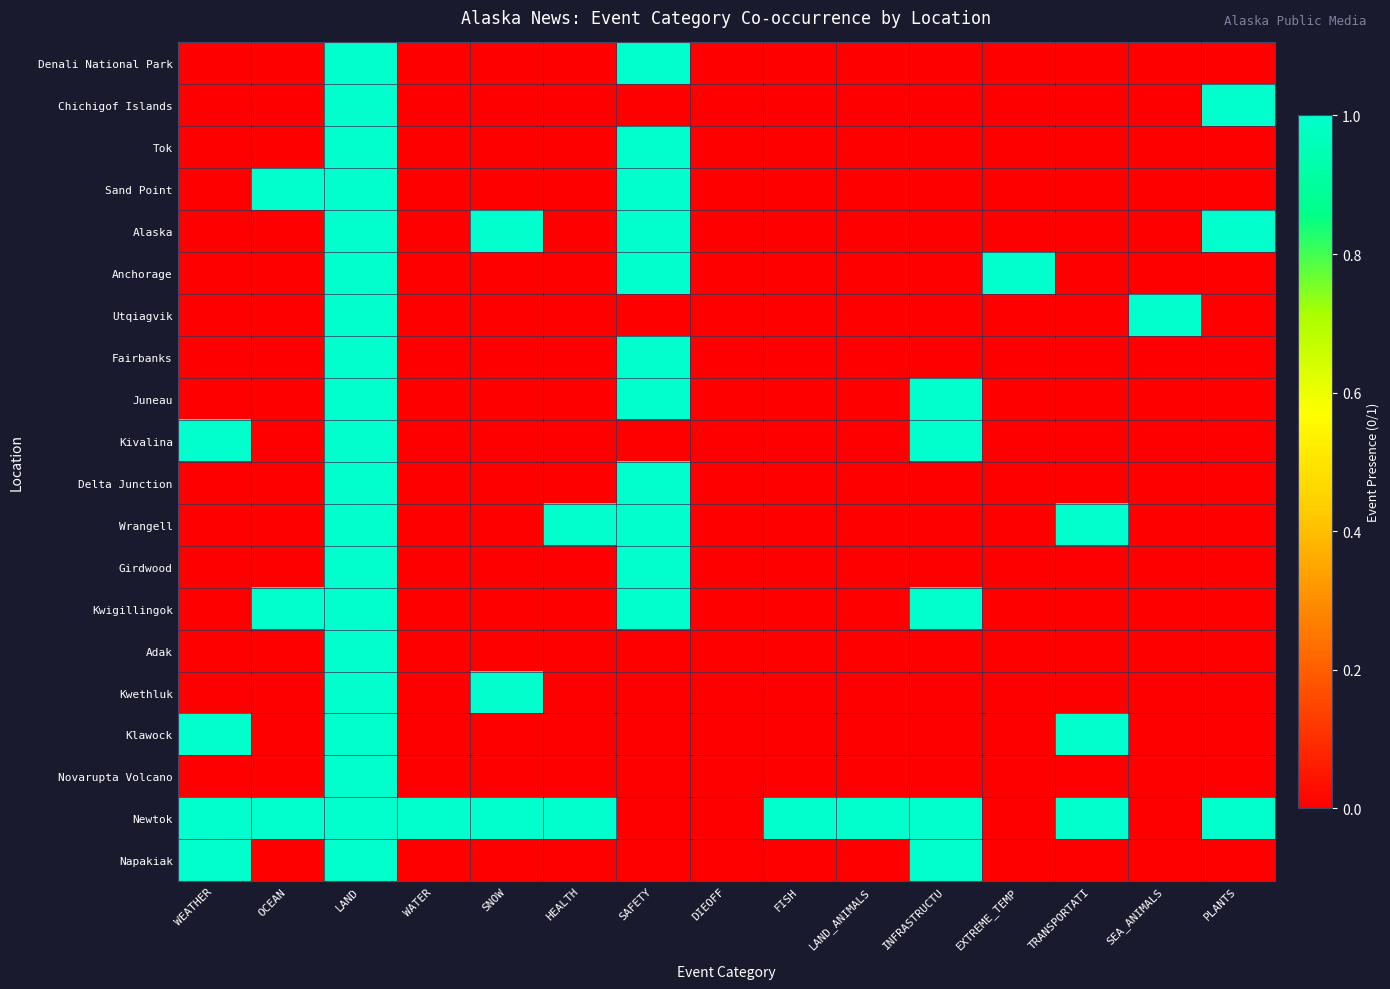

Reading left to right, list all the values displayed in this chart.

Denali National Park: WEATHER=0	OCEAN=0	LAND=1	WATER=0	SNOW=0	HEALTH=0	SAFETY=1	DIEOFF=0	FISH=0	LAND_ANIMALS=0	INFRASTRUCTU=0	EXTREME_TEMP=0	TRANSPORTATI=0	SEA_ANIMALS=0	PLANTS=0
Chichigof Islands: WEATHER=0	OCEAN=0	LAND=1	WATER=0	SNOW=0	HEALTH=0	SAFETY=0	DIEOFF=0	FISH=0	LAND_ANIMALS=0	INFRASTRUCTU=0	EXTREME_TEMP=0	TRANSPORTATI=0	SEA_ANIMALS=0	PLANTS=1
Tok: WEATHER=0	OCEAN=0	LAND=1	WATER=0	SNOW=0	HEALTH=0	SAFETY=1	DIEOFF=0	FISH=0	LAND_ANIMALS=0	INFRASTRUCTU=0	EXTREME_TEMP=0	TRANSPORTATI=0	SEA_ANIMALS=0	PLANTS=0
Sand Point: WEATHER=0	OCEAN=1	LAND=1	WATER=0	SNOW=0	HEALTH=0	SAFETY=1	DIEOFF=0	FISH=0	LAND_ANIMALS=0	INFRASTRUCTU=0	EXTREME_TEMP=0	TRANSPORTATI=0	SEA_ANIMALS=0	PLANTS=0
Alaska: WEATHER=0	OCEAN=0	LAND=1	WATER=0	SNOW=1	HEALTH=0	SAFETY=1	DIEOFF=0	FISH=0	LAND_ANIMALS=0	INFRASTRUCTU=0	EXTREME_TEMP=0	TRANSPORTATI=0	SEA_ANIMALS=0	PLANTS=1
Anchorage: WEATHER=0	OCEAN=0	LAND=1	WATER=0	SNOW=0	HEALTH=0	SAFETY=1	DIEOFF=0	FISH=0	LAND_ANIMALS=0	INFRASTRUCTU=0	EXTREME_TEMP=1	TRANSPORTATI=0	SEA_ANIMALS=0	PLANTS=0
Utqiagvik: WEATHER=0	OCEAN=0	LAND=1	WATER=0	SNOW=0	HEALTH=0	SAFETY=0	DIEOFF=0	FISH=0	LAND_ANIMALS=0	INFRASTRUCTU=0	EXTREME_TEMP=0	TRANSPORTATI=0	SEA_ANIMALS=1	PLANTS=0
Fairbanks: WEATHER=0	OCEAN=0	LAND=1	WATER=0	SNOW=0	HEALTH=0	SAFETY=1	DIEOFF=0	FISH=0	LAND_ANIMALS=0	INFRASTRUCTU=0	EXTREME_TEMP=0	TRANSPORTATI=0	SEA_ANIMALS=0	PLANTS=0
Juneau: WEATHER=0	OCEAN=0	LAND=1	WATER=0	SNOW=0	HEALTH=0	SAFETY=1	DIEOFF=0	FISH=0	LAND_ANIMALS=0	INFRASTRUCTU=1	EXTREME_TEMP=0	TRANSPORTATI=0	SEA_ANIMALS=0	PLANTS=0
Kivalina: WEATHER=1	OCEAN=0	LAND=1	WATER=0	SNOW=0	HEALTH=0	SAFETY=0	DIEOFF=0	FISH=0	LAND_ANIMALS=0	INFRASTRUCTU=1	EXTREME_TEMP=0	TRANSPORTATI=0	SEA_ANIMALS=0	PLANTS=0
Delta Junction: WEATHER=0	OCEAN=0	LAND=1	WATER=0	SNOW=0	HEALTH=0	SAFETY=1	DIEOFF=0	FISH=0	LAND_ANIMALS=0	INFRASTRUCTU=0	EXTREME_TEMP=0	TRANSPORTATI=0	SEA_ANIMALS=0	PLANTS=0
Wrangell: WEATHER=0	OCEAN=0	LAND=1	WATER=0	SNOW=0	HEALTH=1	SAFETY=1	DIEOFF=0	FISH=0	LAND_ANIMALS=0	INFRASTRUCTU=0	EXTREME_TEMP=0	TRANSPORTATI=1	SEA_ANIMALS=0	PLANTS=0
Girdwood: WEATHER=0	OCEAN=0	LAND=1	WATER=0	SNOW=0	HEALTH=0	SAFETY=1	DIEOFF=0	FISH=0	LAND_ANIMALS=0	INFRASTRUCTU=0	EXTREME_TEMP=0	TRANSPORTATI=0	SEA_ANIMALS=0	PLANTS=0
Kwigillingok: WEATHER=0	OCEAN=1	LAND=1	WATER=0	SNOW=0	HEALTH=0	SAFETY=1	DIEOFF=0	FISH=0	LAND_ANIMALS=0	INFRASTRUCTU=1	EXTREME_TEMP=0	TRANSPORTATI=0	SEA_ANIMALS=0	PLANTS=0
Adak: WEATHER=0	OCEAN=0	LAND=1	WATER=0	SNOW=0	HEALTH=0	SAFETY=0	DIEOFF=0	FISH=0	LAND_ANIMALS=0	INFRASTRUCTU=0	EXTREME_TEMP=0	TRANSPORTATI=0	SEA_ANIMALS=0	PLANTS=0
Kwethluk: WEATHER=0	OCEAN=0	LAND=1	WATER=0	SNOW=1	HEALTH=0	SAFETY=0	DIEOFF=0	FISH=0	LAND_ANIMALS=0	INFRASTRUCTU=0	EXTREME_TEMP=0	TRANSPORTATI=0	SEA_ANIMALS=0	PLANTS=0
Klawock: WEATHER=1	OCEAN=0	LAND=1	WATER=0	SNOW=0	HEALTH=0	SAFETY=0	DIEOFF=0	FISH=0	LAND_ANIMALS=0	INFRASTRUCTU=0	EXTREME_TEMP=0	TRANSPORTATI=1	SEA_ANIMALS=0	PLANTS=0
Novarupta Volcano: WEATHER=0	OCEAN=0	LAND=1	WATER=0	SNOW=0	HEALTH=0	SAFETY=0	DIEOFF=0	FISH=0	LAND_ANIMALS=0	INFRASTRUCTU=0	EXTREME_TEMP=0	TRANSPORTATI=0	SEA_ANIMALS=0	PLANTS=0
Newtok: WEATHER=1	OCEAN=1	LAND=1	WATER=1	SNOW=1	HEALTH=1	SAFETY=0	DIEOFF=0	FISH=1	LAND_ANIMALS=1	INFRASTRUCTU=1	EXTREME_TEMP=0	TRANSPORTATI=1	SEA_ANIMALS=0	PLANTS=1
Napakiak: WEATHER=1	OCEAN=0	LAND=1	WATER=0	SNOW=0	HEALTH=0	SAFETY=0	DIEOFF=0	FISH=0	LAND_ANIMALS=0	INFRASTRUCTU=1	EXTREME_TEMP=0	TRANSPORTATI=0	SEA_ANIMALS=0	PLANTS=0